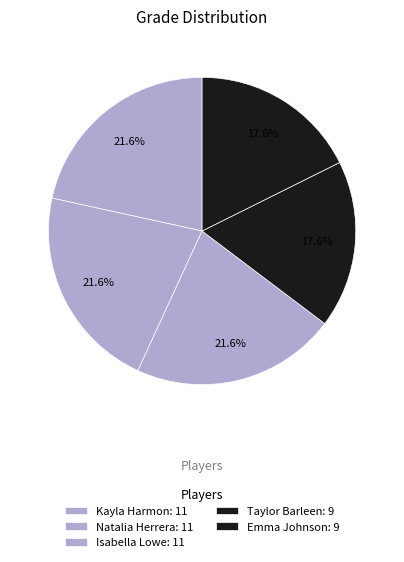

Count the number of slices in the pie.

5